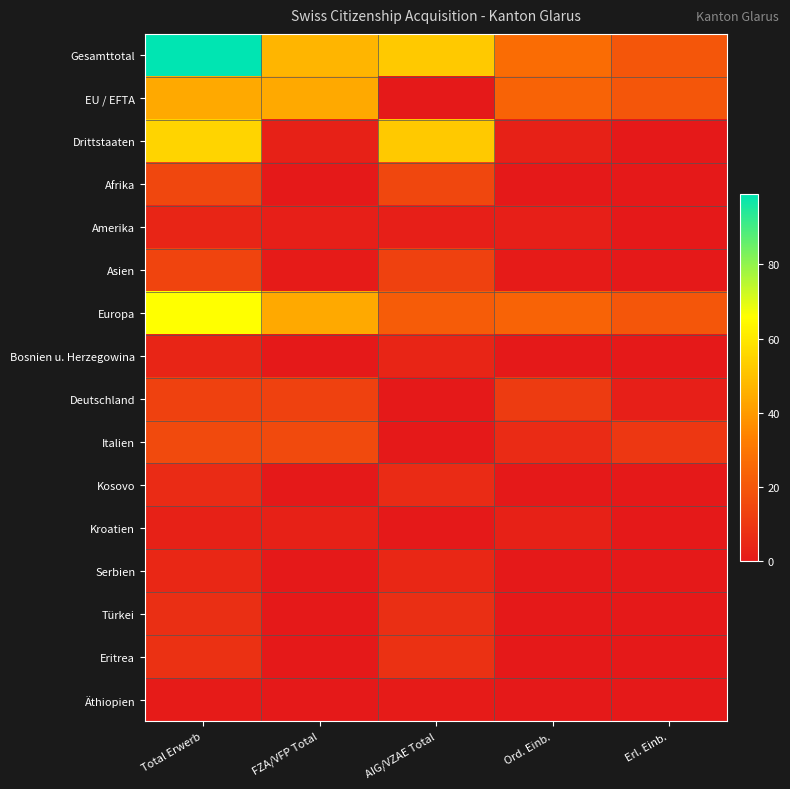

What is the total value across all series at Erl. Einb.?

72